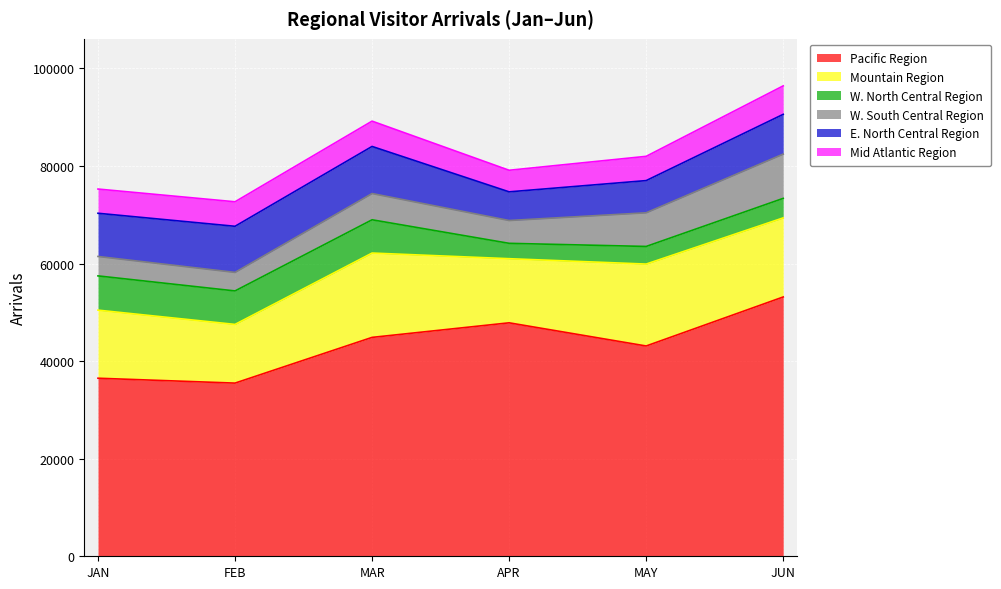

What is the difference between the maximum and second lowest values in the Mountain Region series?

4143.4